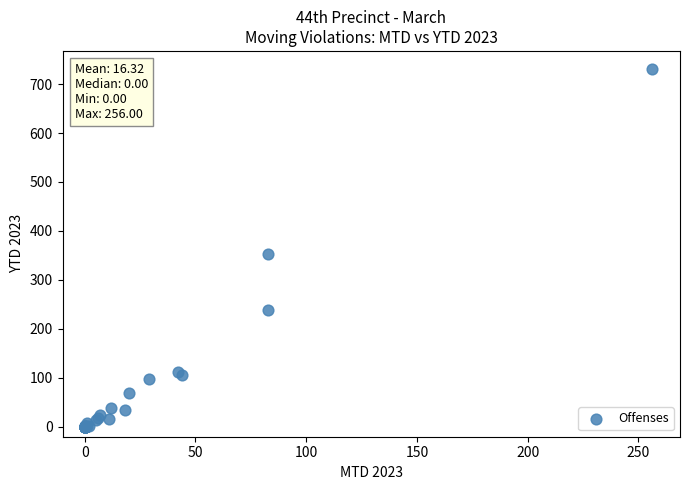

What Y value in the scatter plot is closest to 365?

352